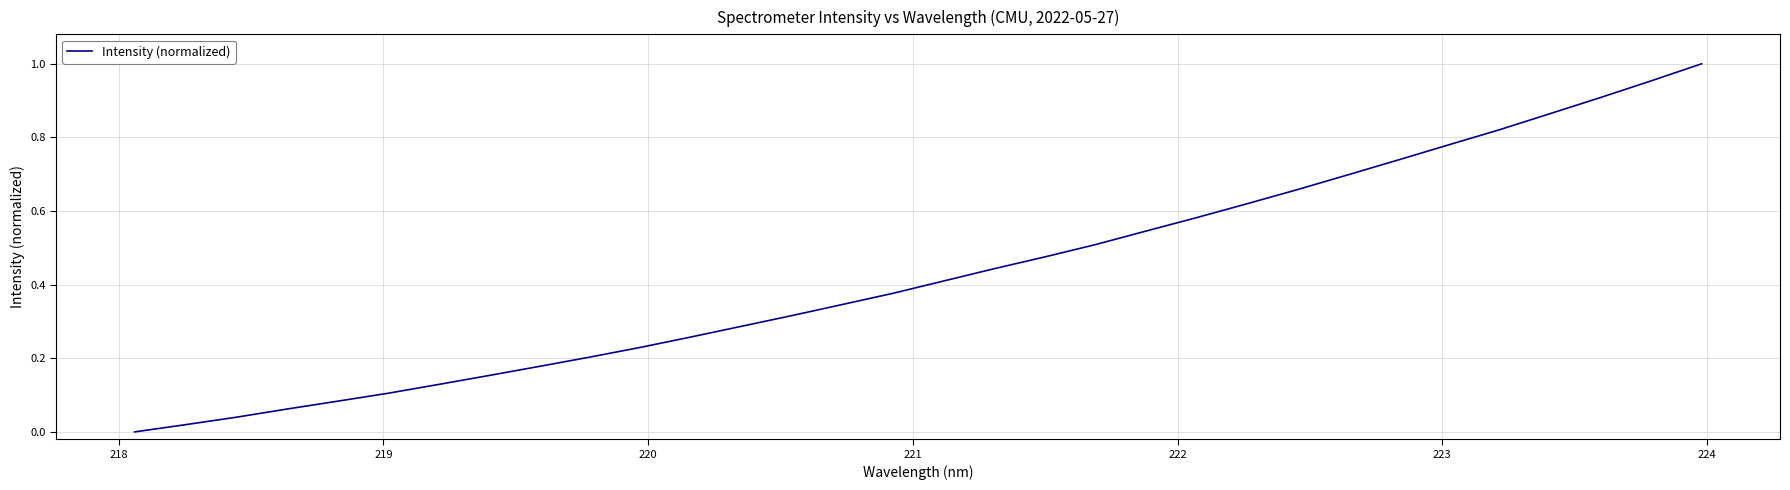

How many series are shown in this chart?

1